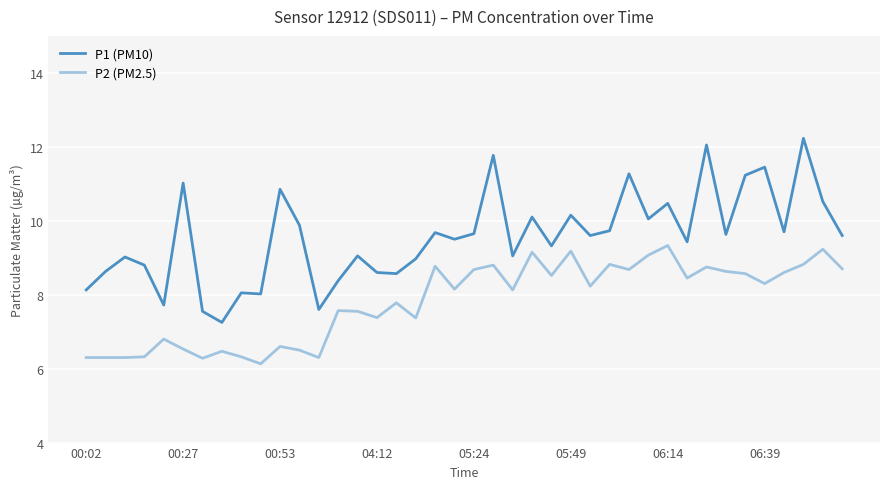

What is the difference between the maximum and minimum values in the P1 (PM10) series?

5.0